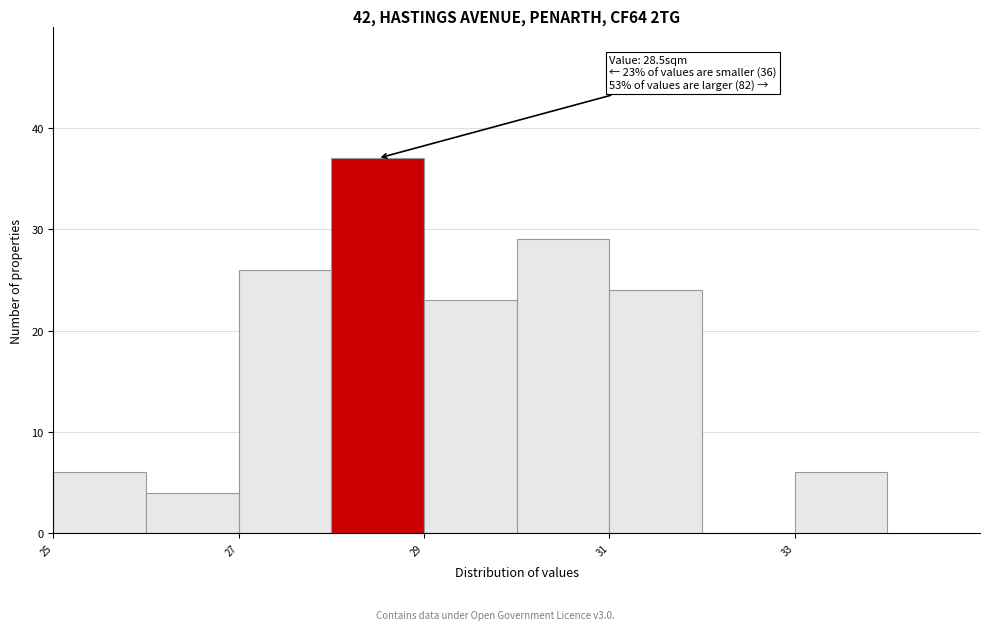

Which range on the x-axis has the tallest bar?

28 to 29